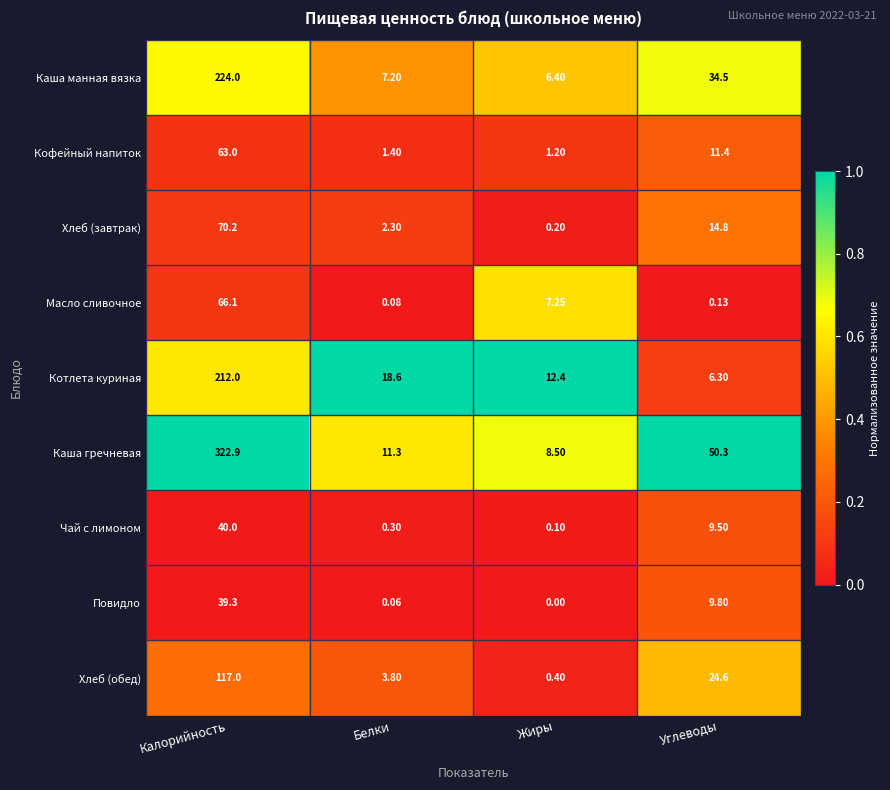

Is the value of Чай с лимоном at Жиры greater than the value of Каша манная вязка at Жиры?

No